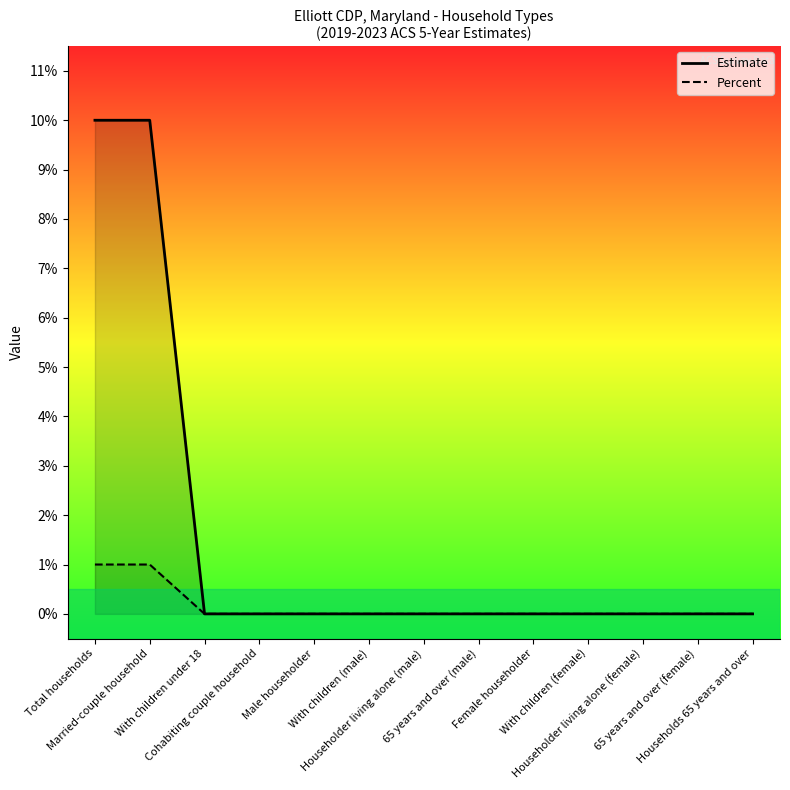

What is the difference between the second highest and second lowest values in the Estimate series?

10